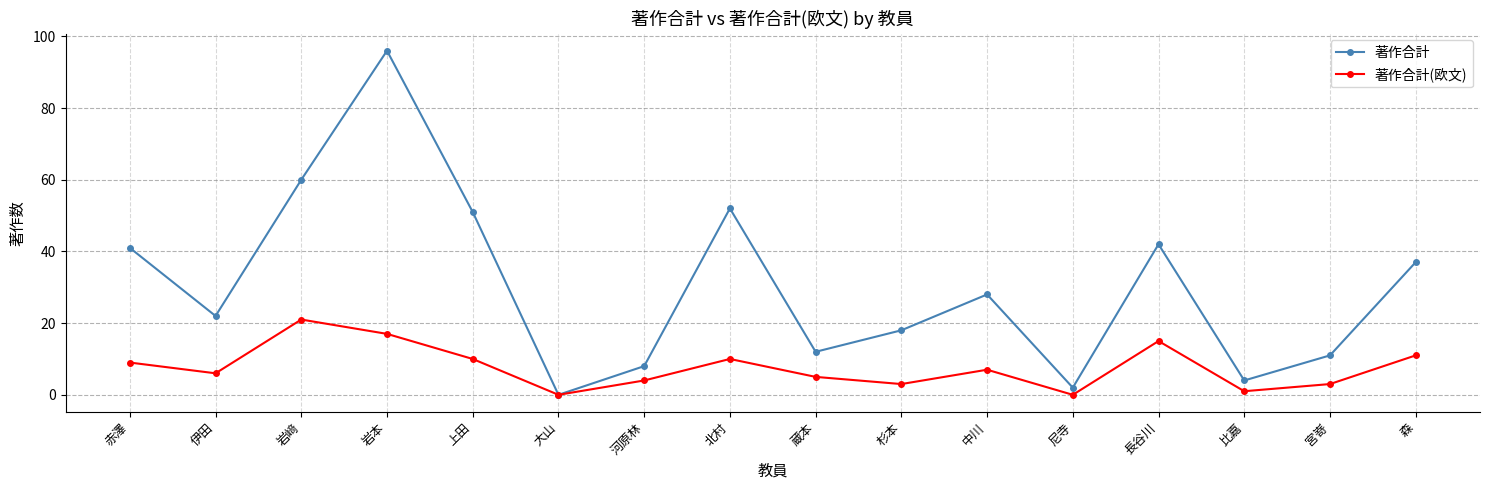

What is the maximum value for 著作合計?

96